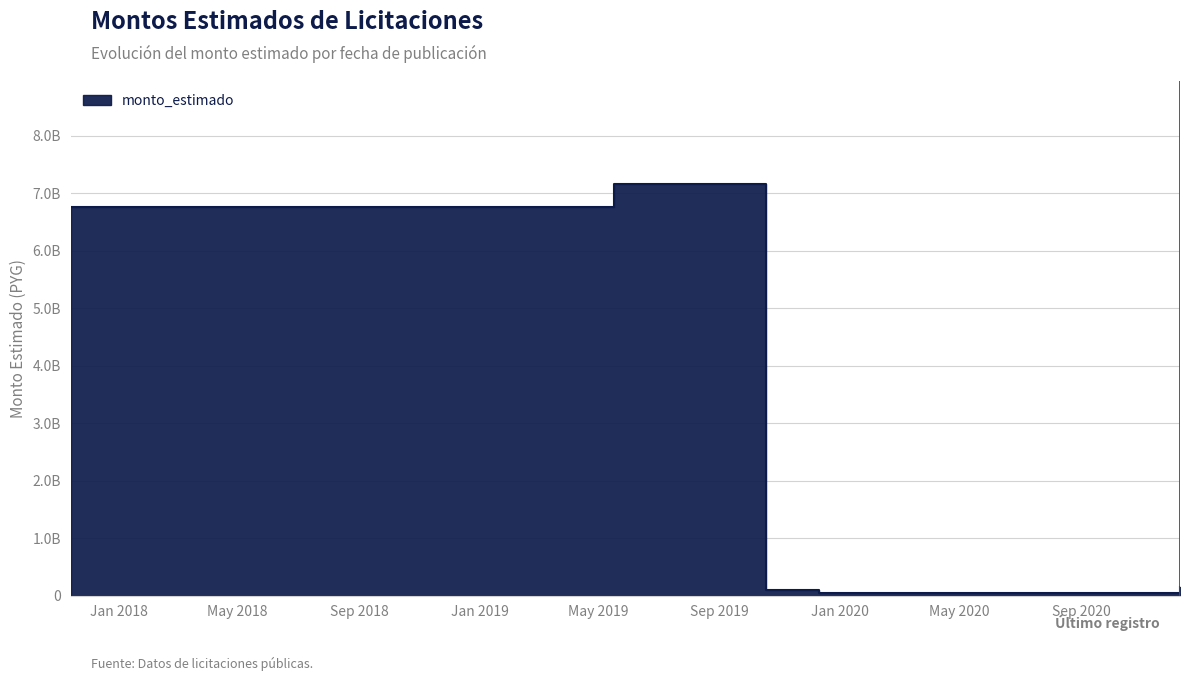

What is the average value?

2848650558